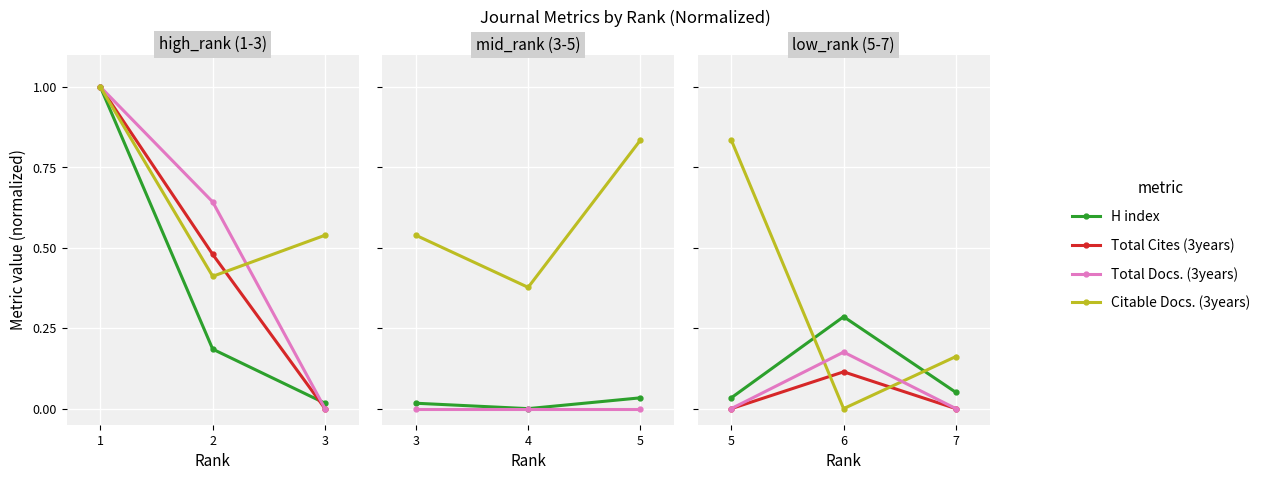

How many categories are shown in the chart?

3